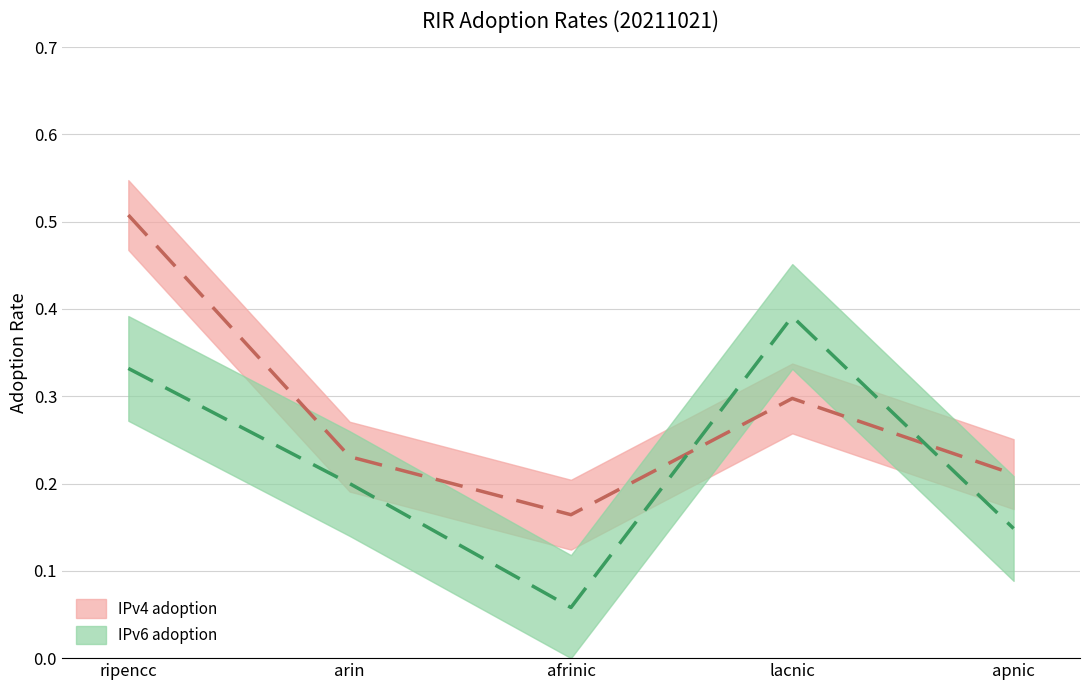

True or false: IPv4 adoption has a value of 0.3 at afrinic.

False